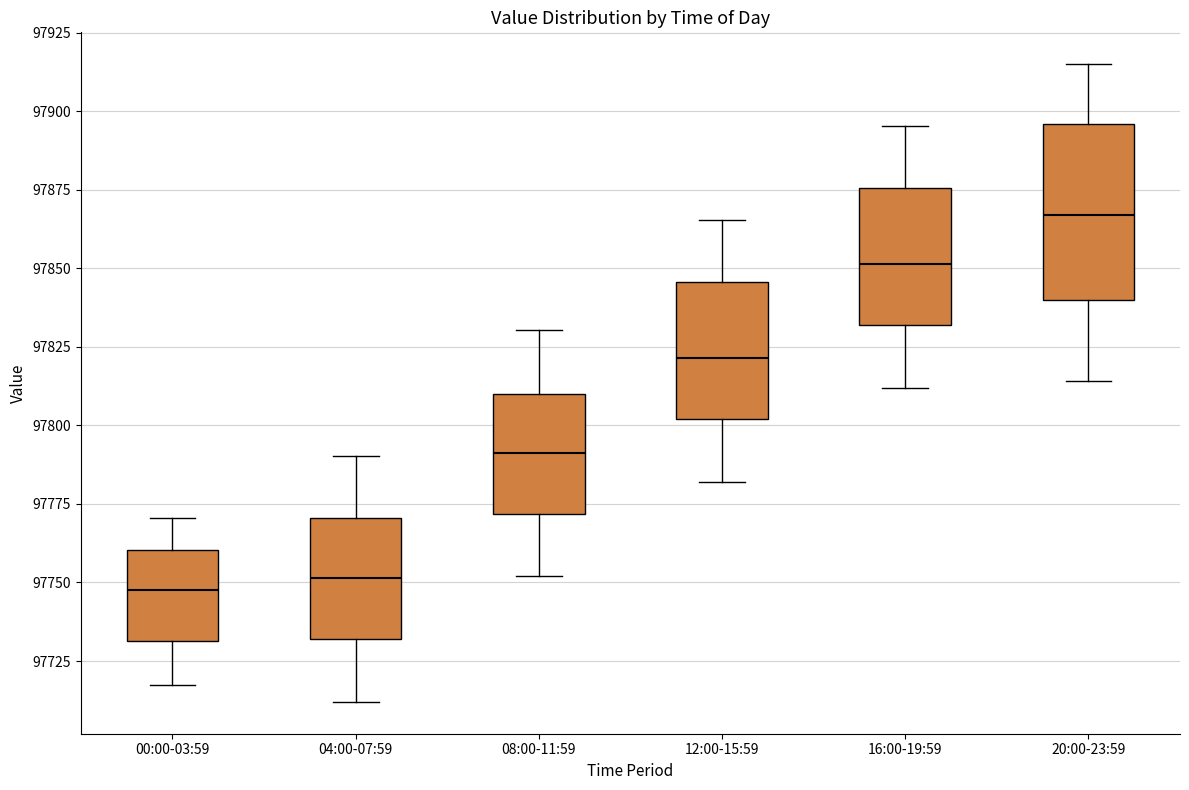

Reading left to right, transcribe this box plot: for each box, give where its median line is, the range the box spans, and where its two whiskers end, as read against the y-axis. The values are not printed on the chart, so give them approximately, as read against the axis.

00:00-03:59: median 97750, box 97730 to 97760, whiskers 97715 to 97770
04:00-07:59: median 97750, box 97730 to 97770, whiskers 97710 to 97790
08:00-11:59: median 97790, box 97770 to 97810, whiskers 97750 to 97830
12:00-15:59: median 97820, box 97800 to 97845, whiskers 97780 to 97865
16:00-19:59: median 97850, box 97830 to 97875, whiskers 97810 to 97895
20:00-23:59: median 97865, box 97840 to 97895, whiskers 97815 to 97915